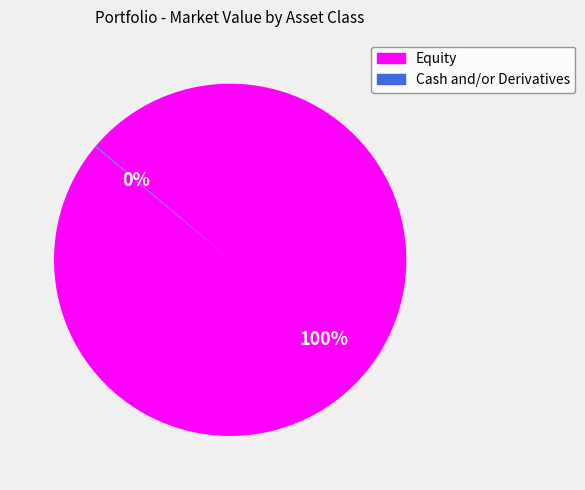

To the nearest percent, what is the difference between the largest and smallest slice percentages?

100%